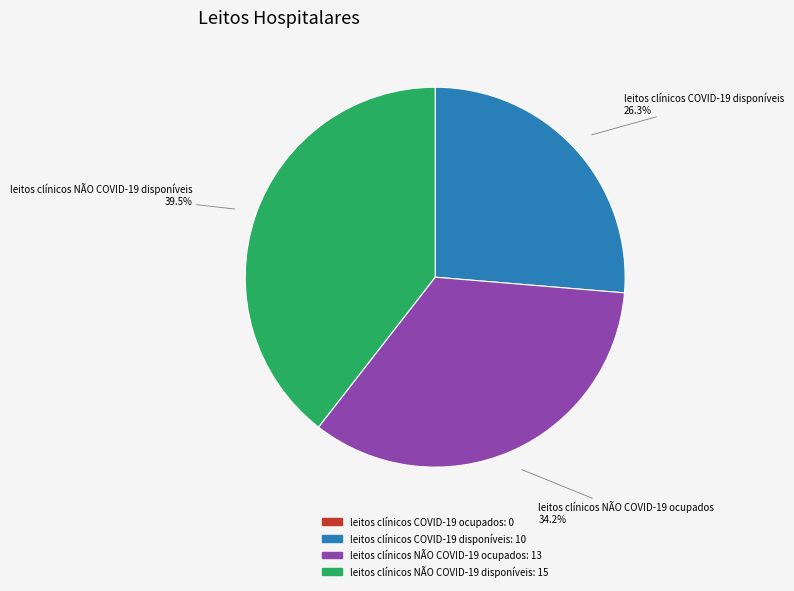

Is there any slice that represents more than half of the pie?

No